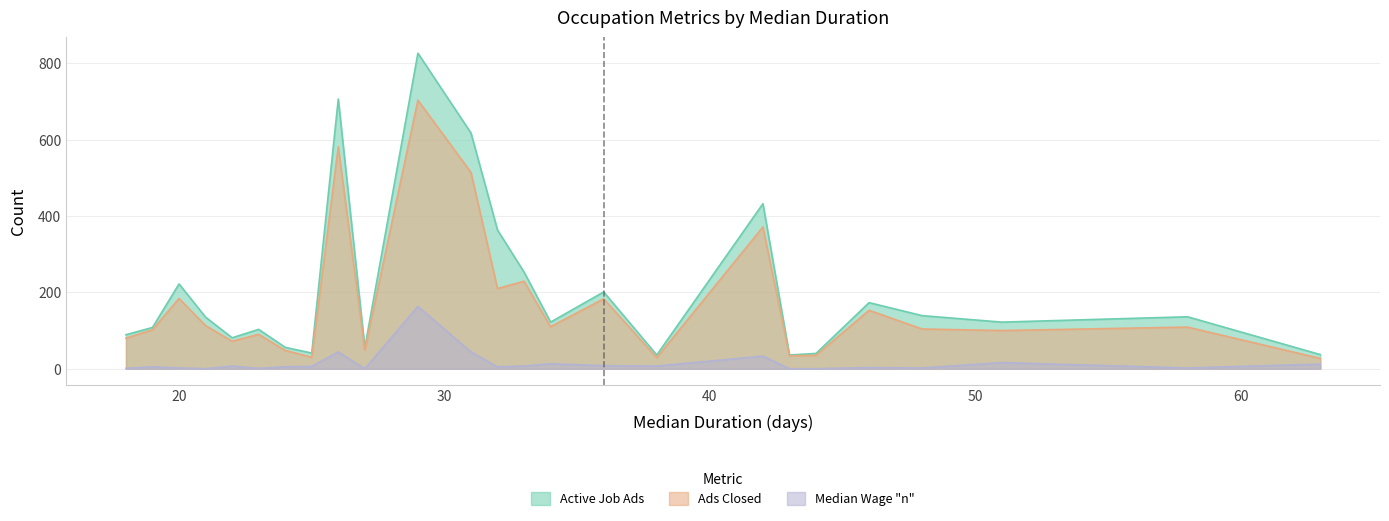

True or false: Active Job Ads and Ads Closed intersect in this chart.

False